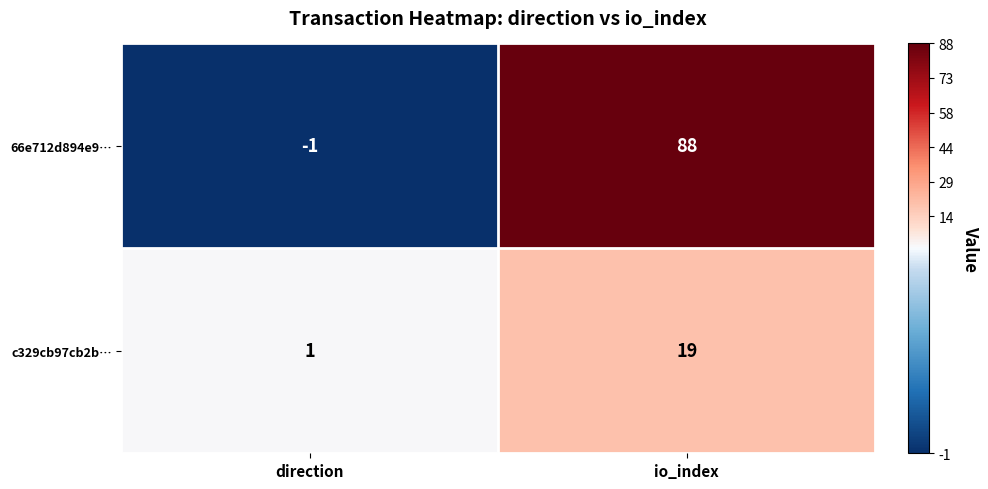

True or false: c329cb97cb2b… has a value of 1 at direction.

True